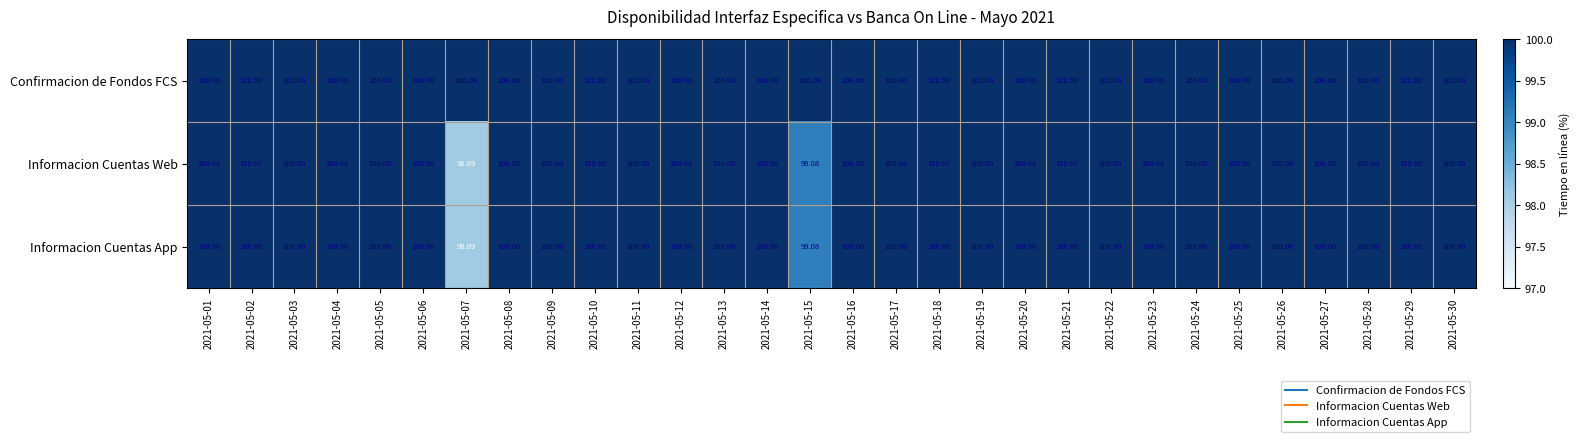

Which series has the largest total across all categories?

Confirmacion de Fondos FCS